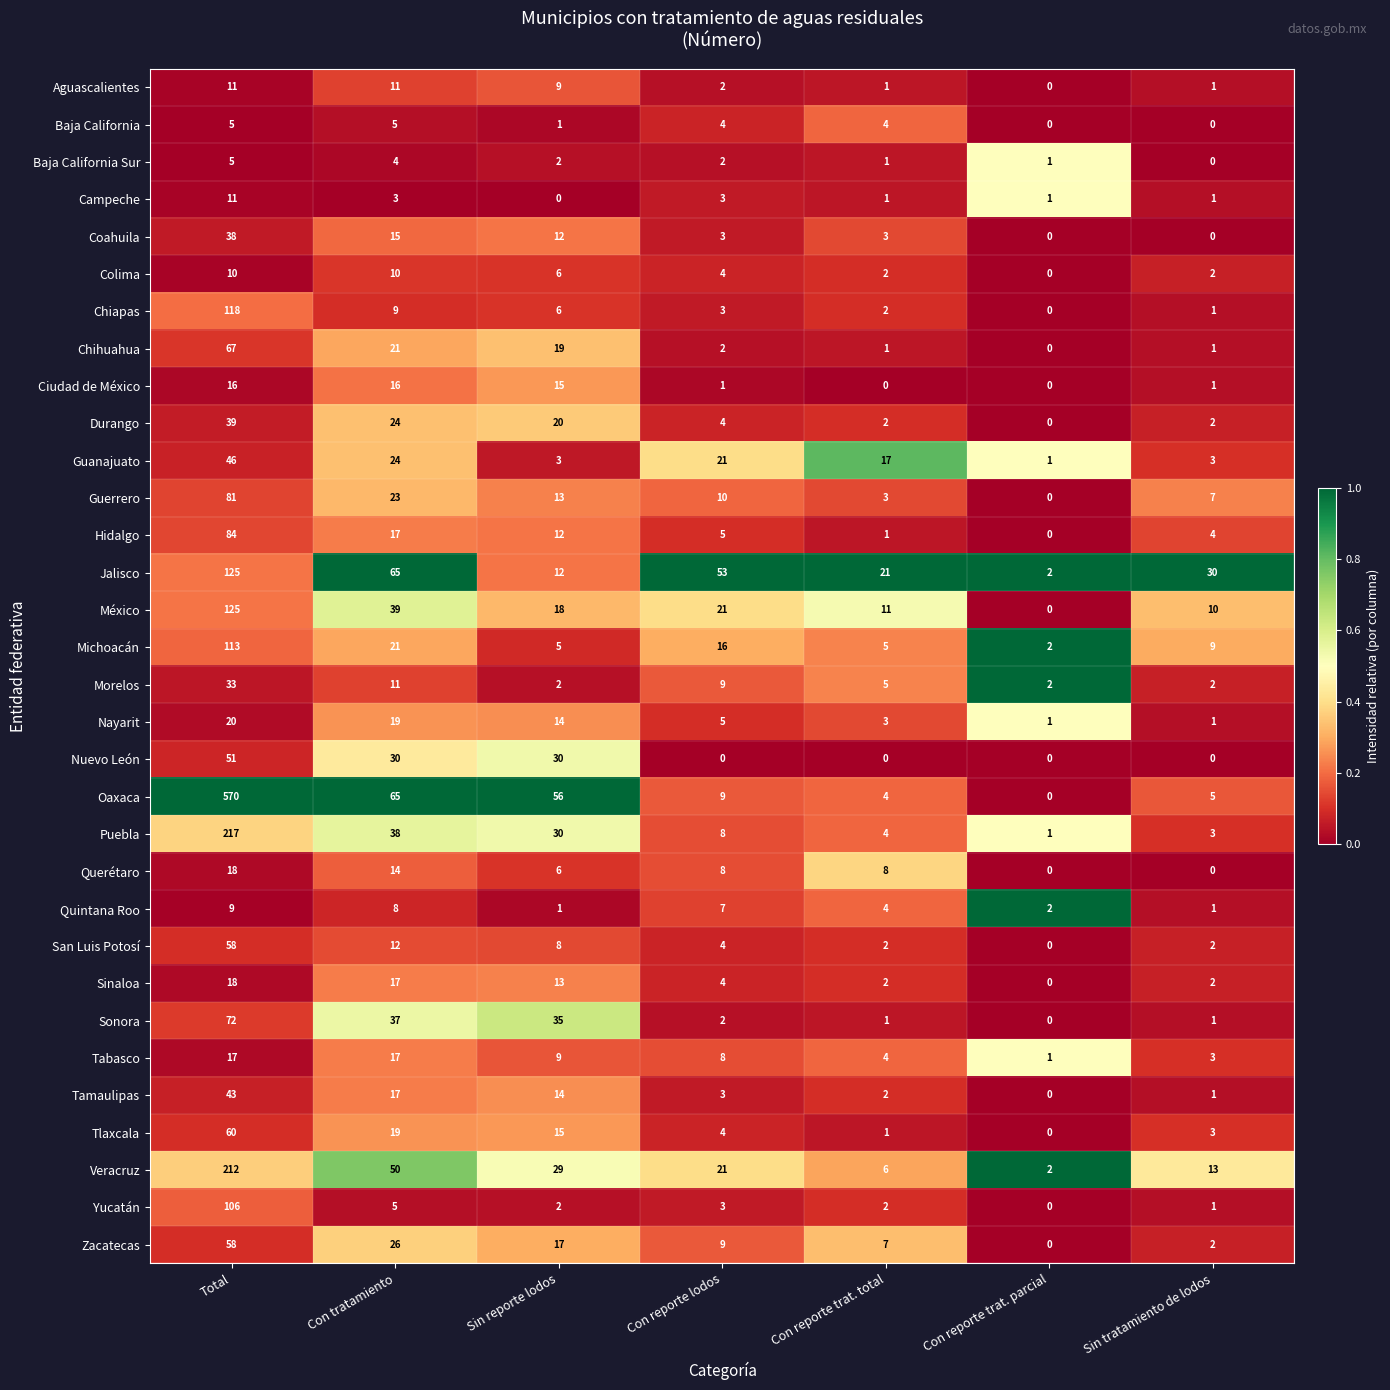

Which series has the widest spread of values?

Oaxaca